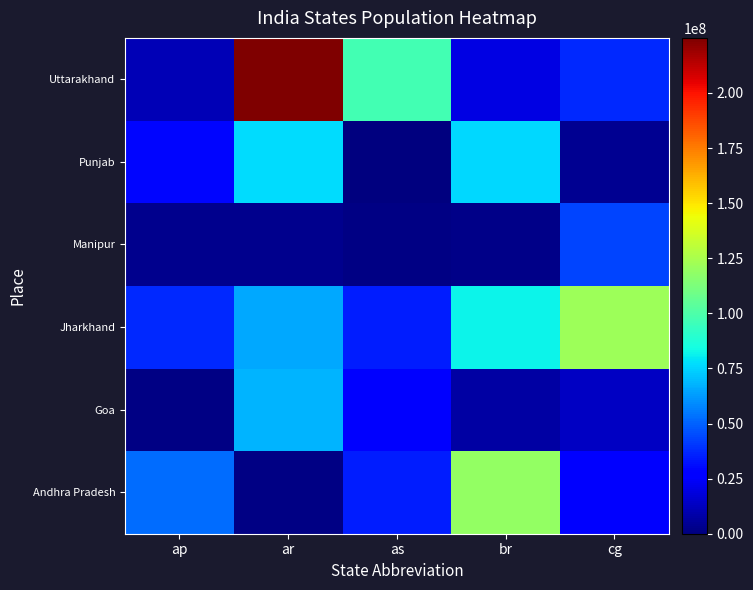

What is the total value across all series at cg?

248963000